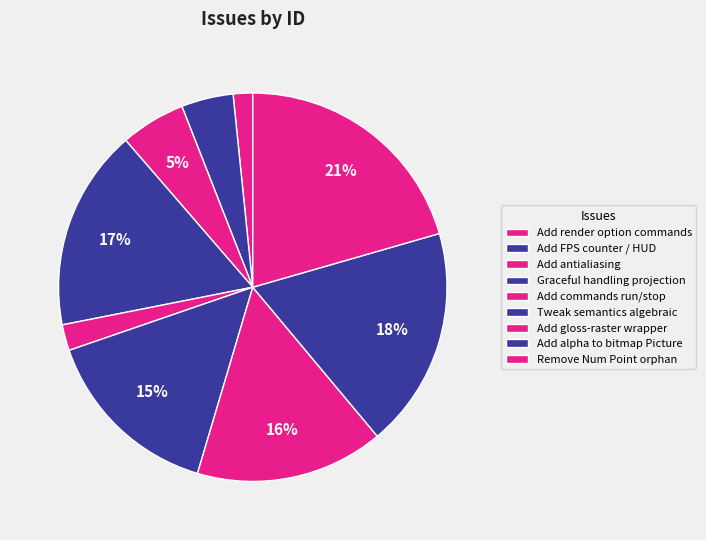

Is Remove Num Point orphan the majority of the pie?

No